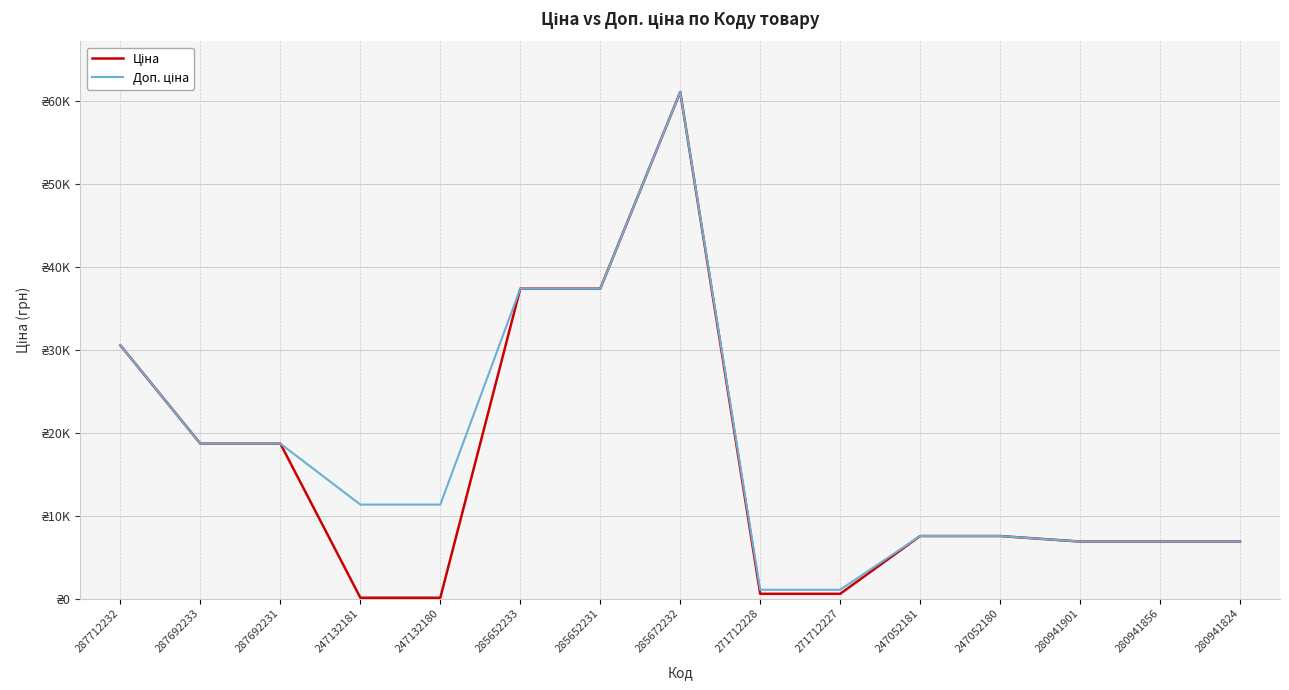

Is this an area chart (filled region under the line)?

No